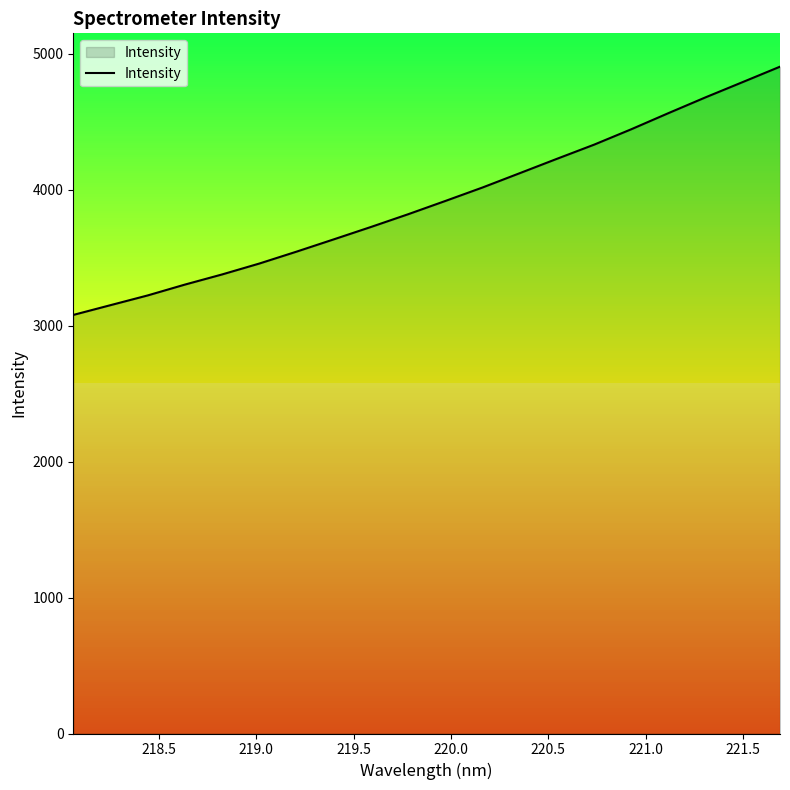

Reading left to right, extract all data points from this chart.

3077.9	3149.8	3221.4	3301.2	3375.8	3456.0	3543.4	3633.8	3724.9	3818.6	3916.1	4015.2	4120.4	4226.1	4330.2	4443.5	4562.1	4678.4	4790.7	4903.5